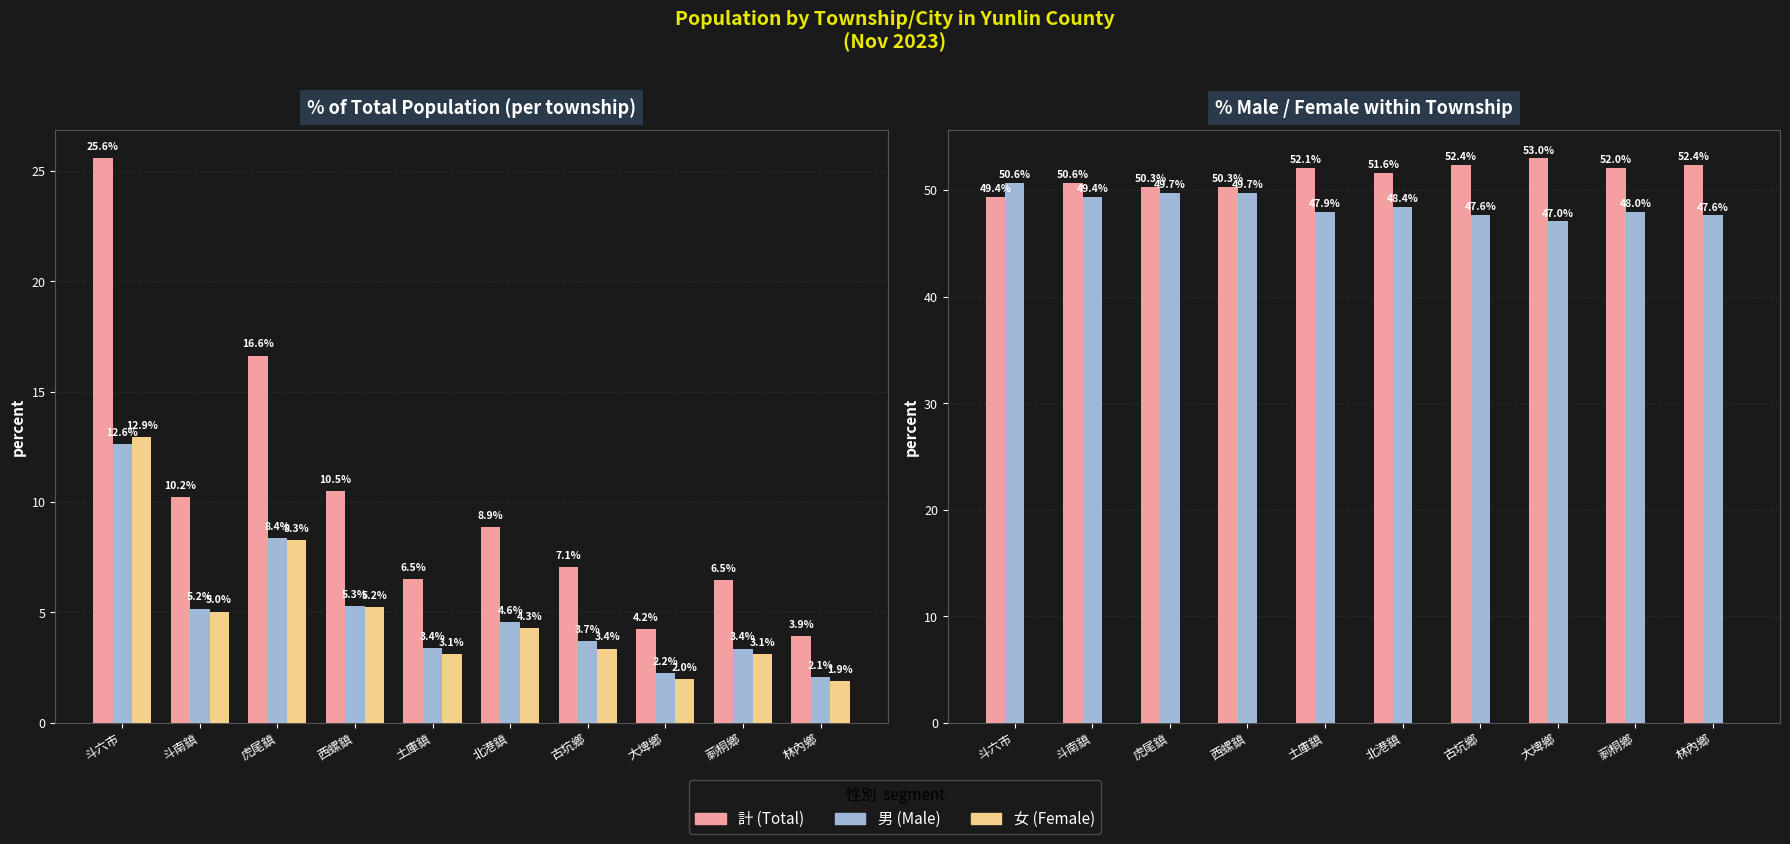

What value does the 計 series have at 林內鄉?

52.4